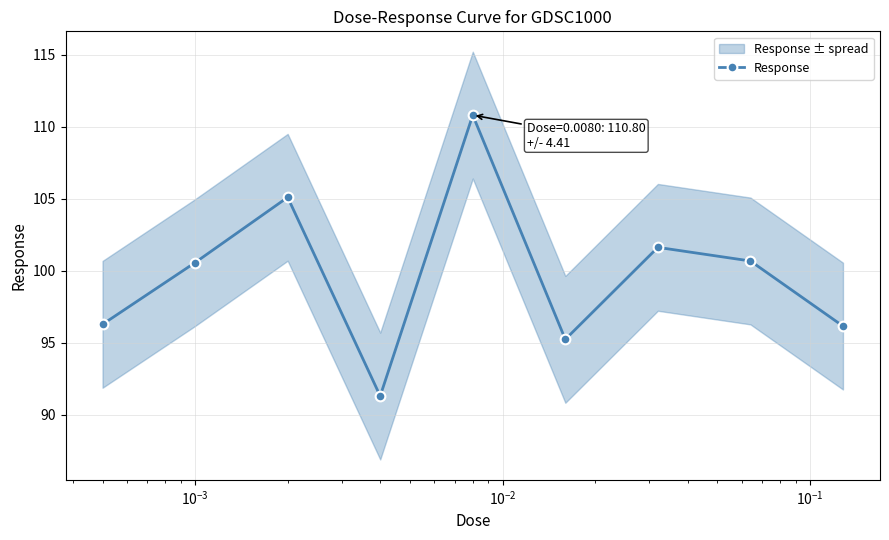

What is the value of the Response point at the 3rd from the left?

105.1